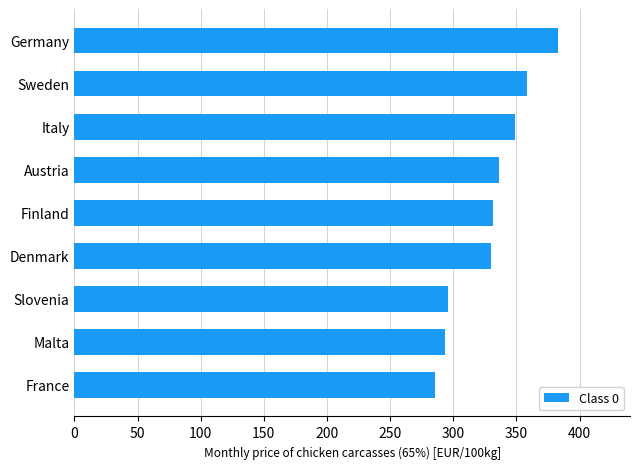

What is the average value?

329.1